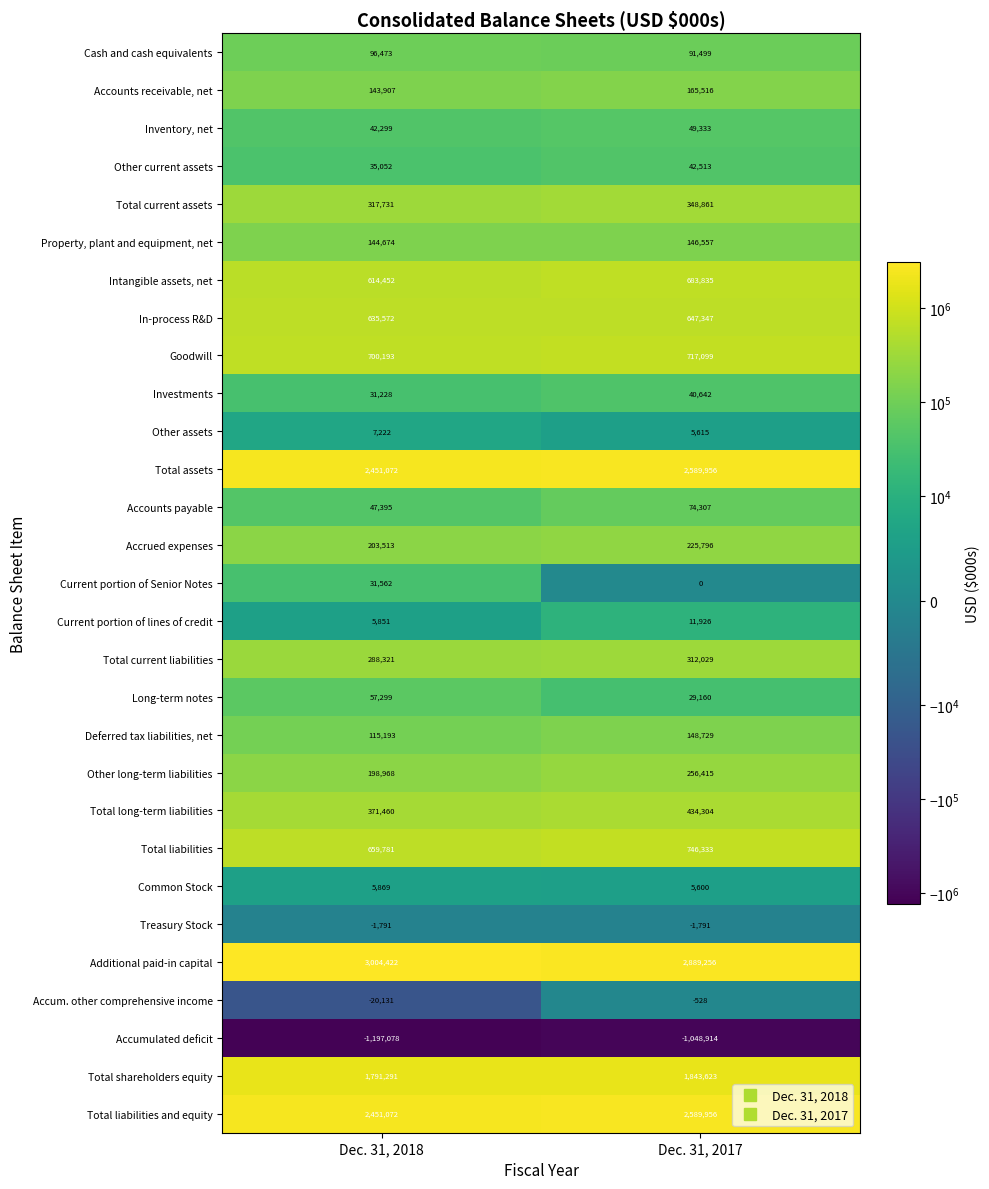

How many categories are shown in the chart?

2